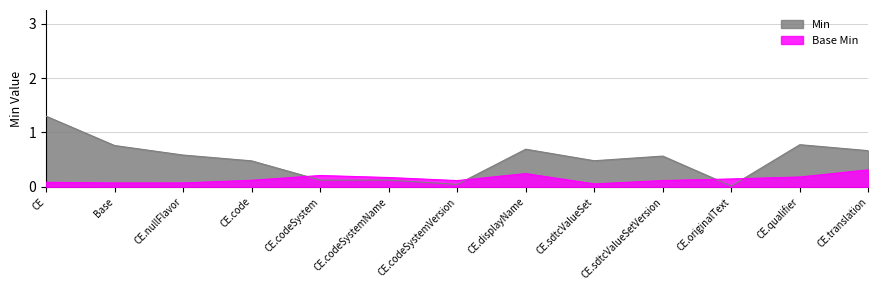

True or false: Min has a value of 0 at CE.nullFlavor.

False